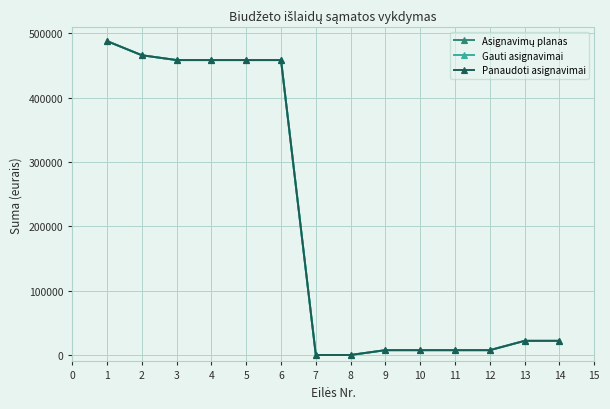

Does the chart have visible grid lines?

Yes